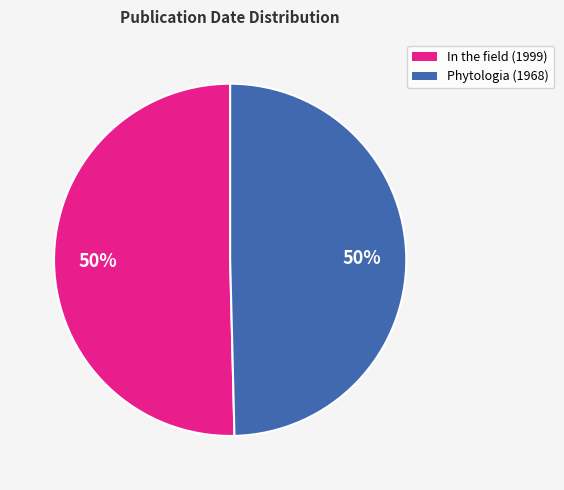

Is the sum of In the field (1999) and Phytologia (1968) greater than half?

Yes